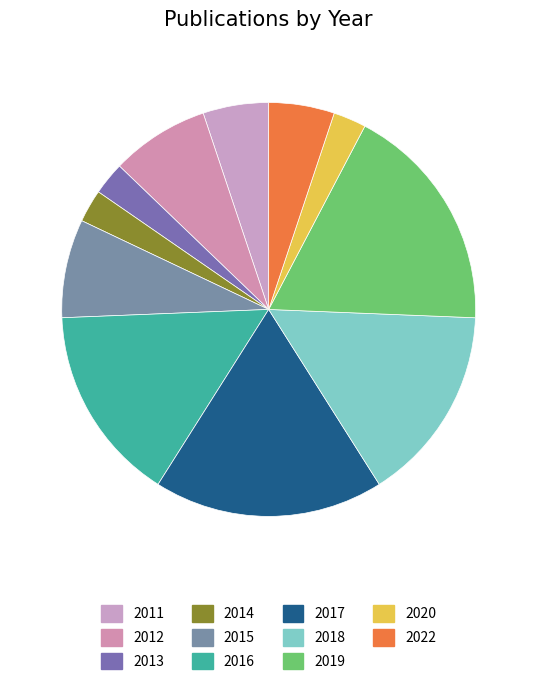

What is the ratio of the value at 2018 to the value at 2016?

1.0